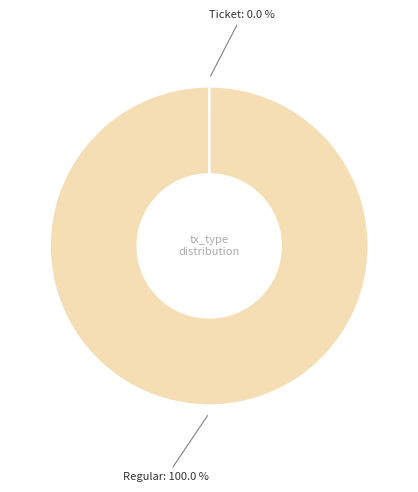

Does Regular account for over 50% of the chart?

Yes